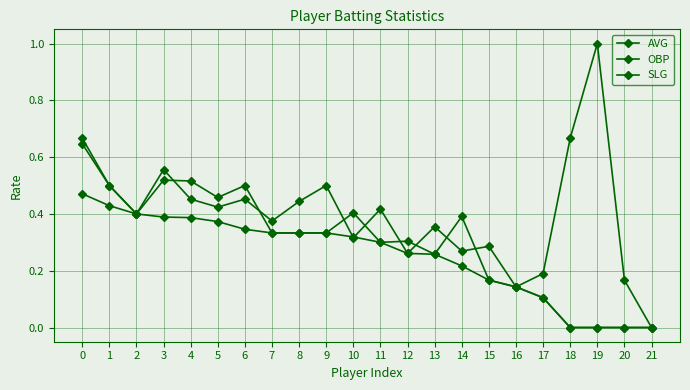

At 8, list the series in order from smallest to largest.

AVG, SLG, OBP